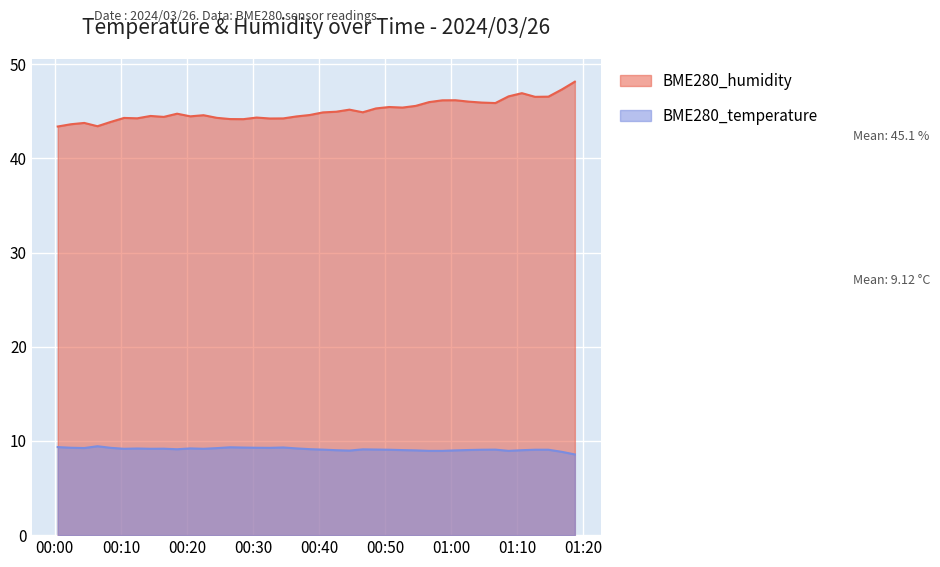

What is the highest value of the BME280_humidity series?

48.1